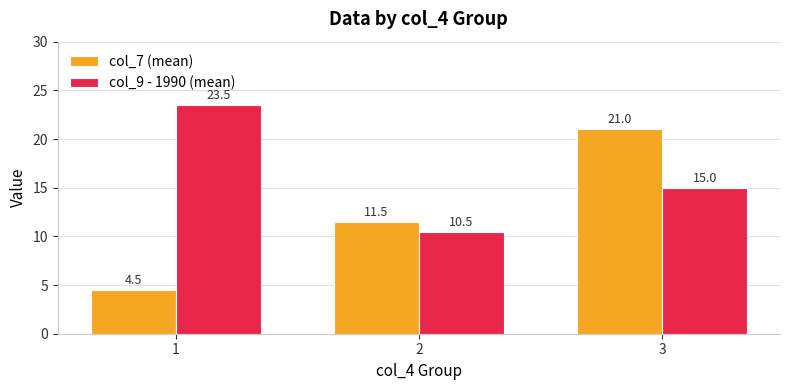

The col_9 - 1990 (mean) series shows 20.2 at 3. True or false?

False